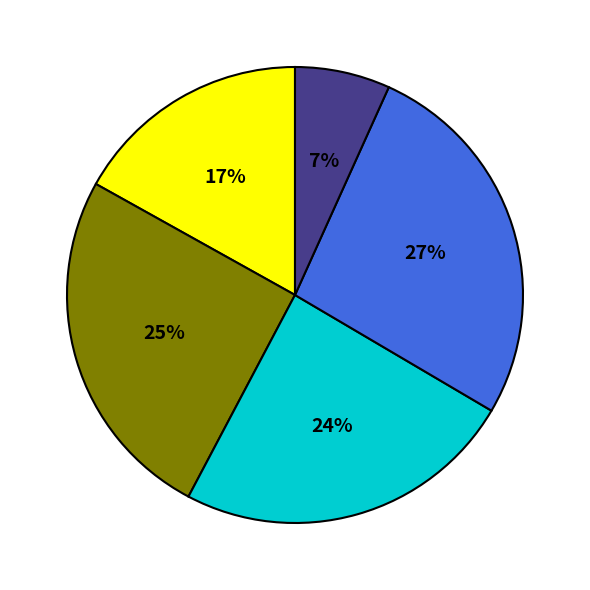

Is there any slice that represents more than half of the pie?

No